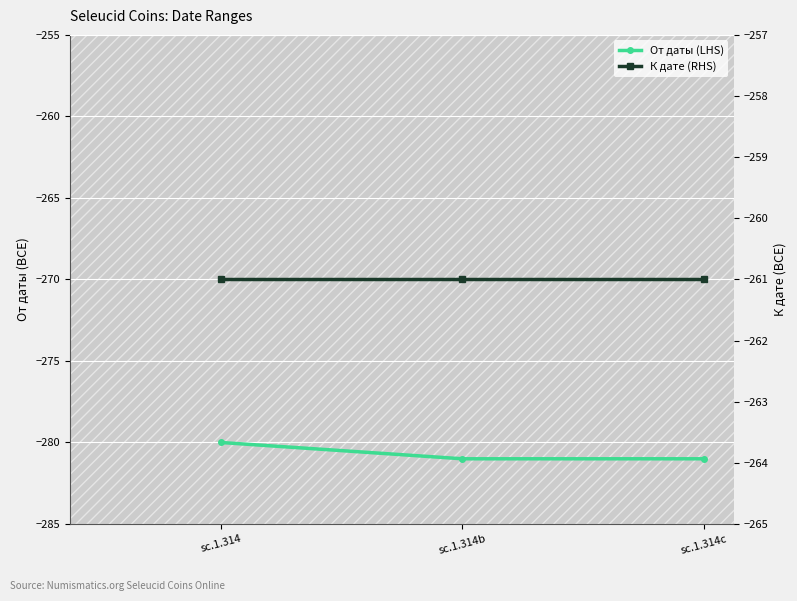

At which category is the sum across all series the highest?

sc.1.314